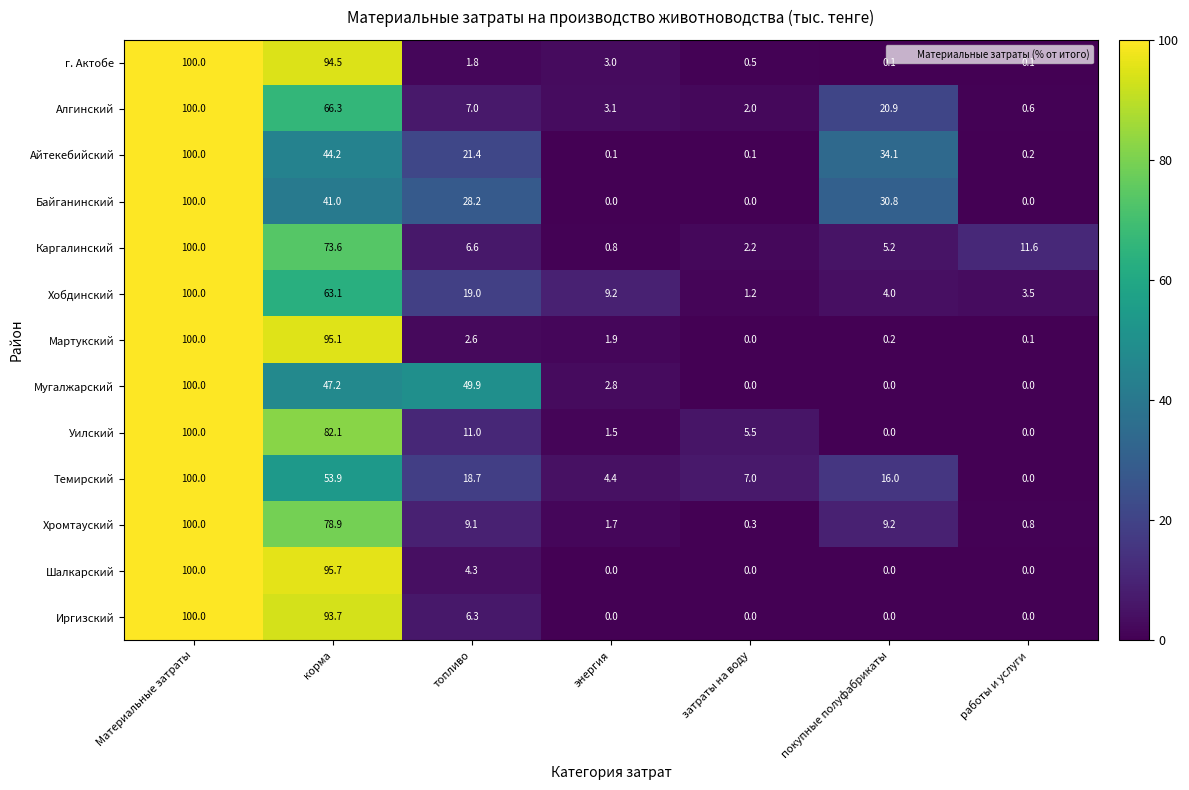

Is the value of Иргизский at Материальные затраты greater than the value of Хромтауский at работы и услуги?

Yes